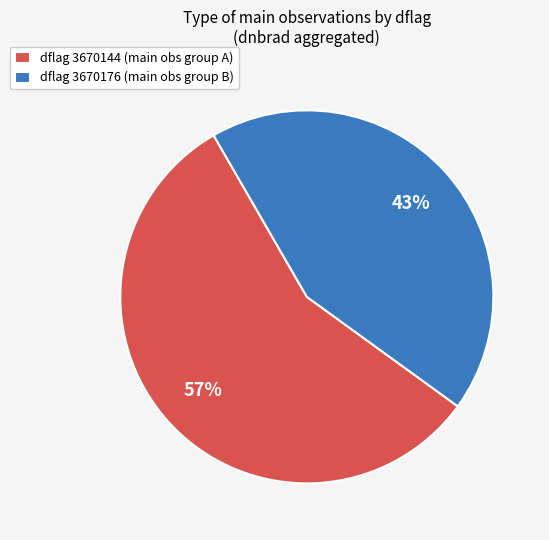

Is there any slice that represents more than half of the pie?

Yes